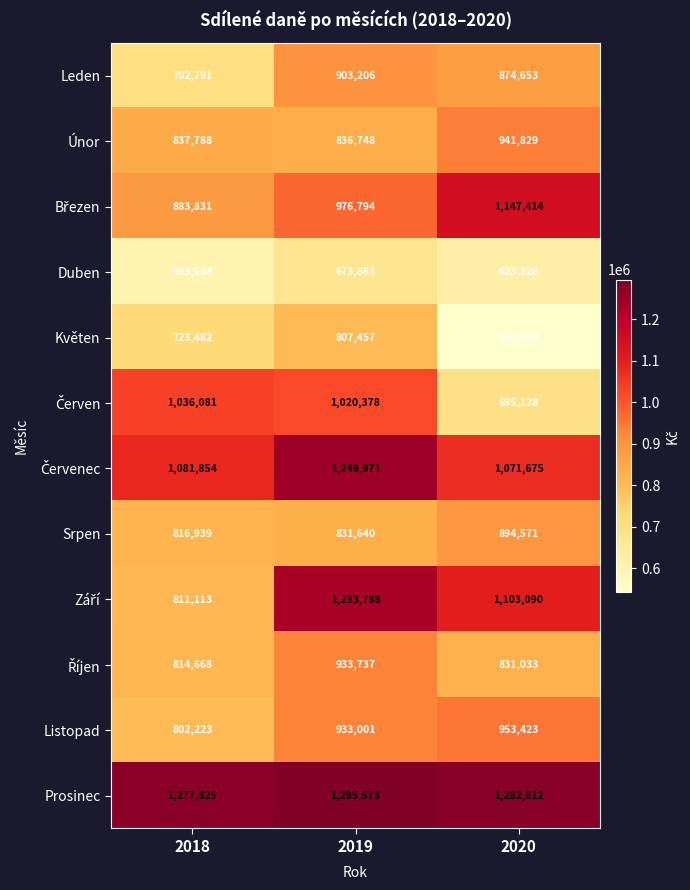

How many data points in Srpen are less than 831640?

1